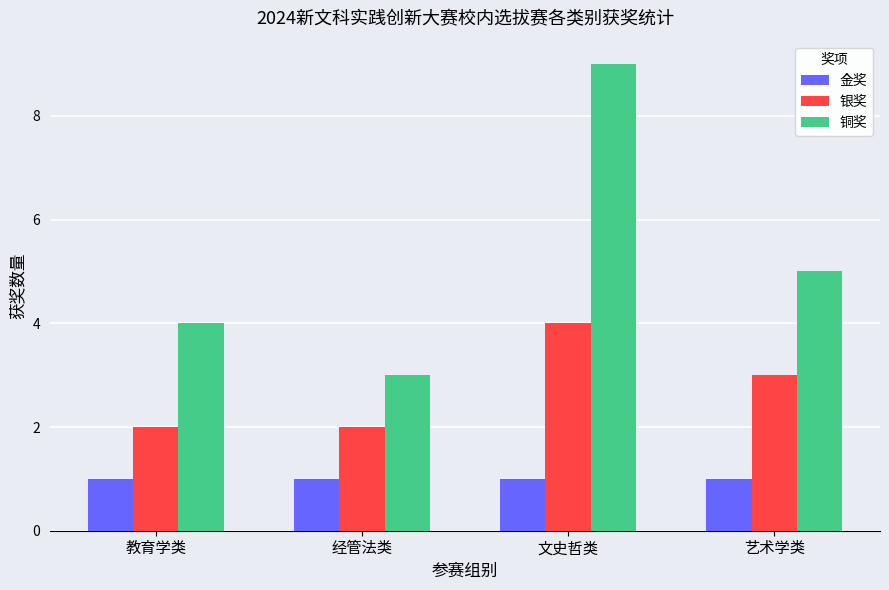

Which series has the widest spread of values?

铜奖